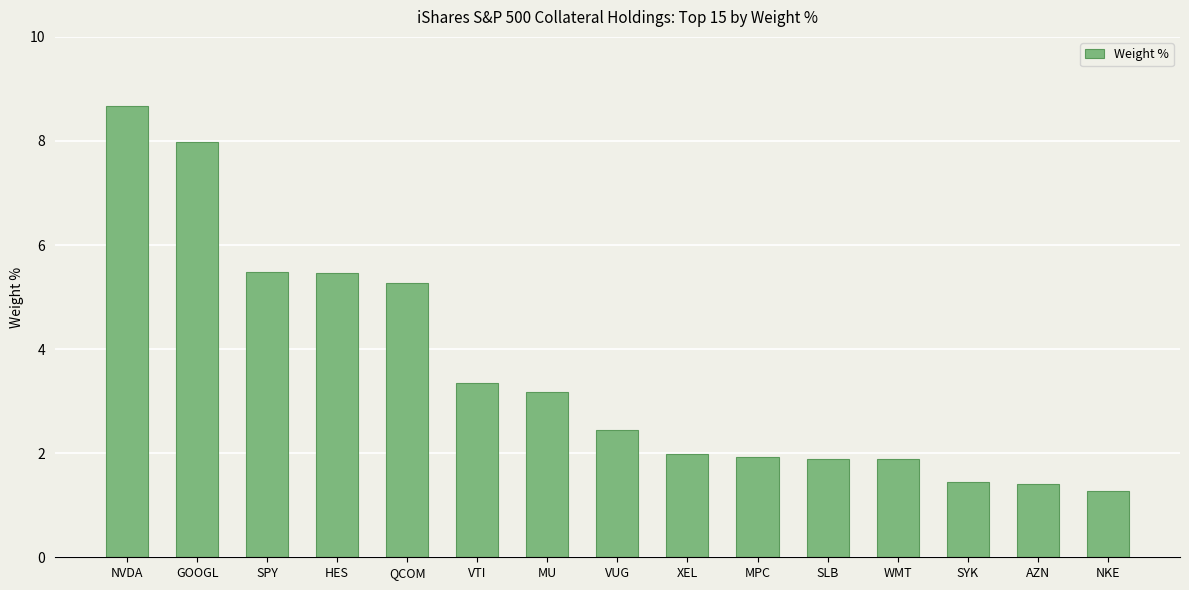

What is the label of the 12th bar from the left?

WMT